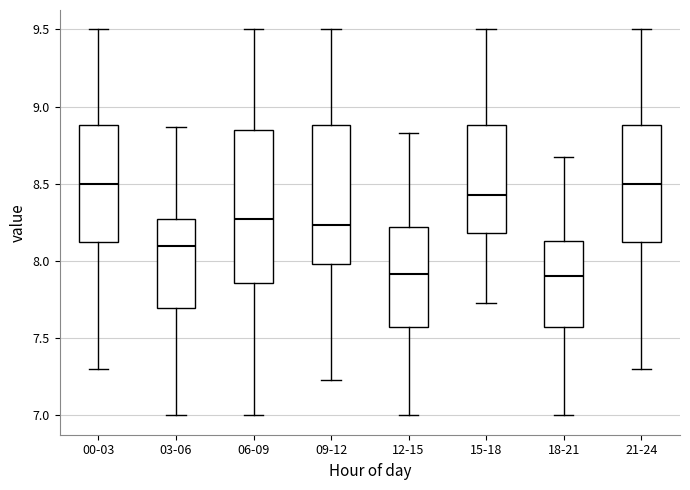

Comparing the boxes themselves (not the whiskers), which one is the tallest?

06-09